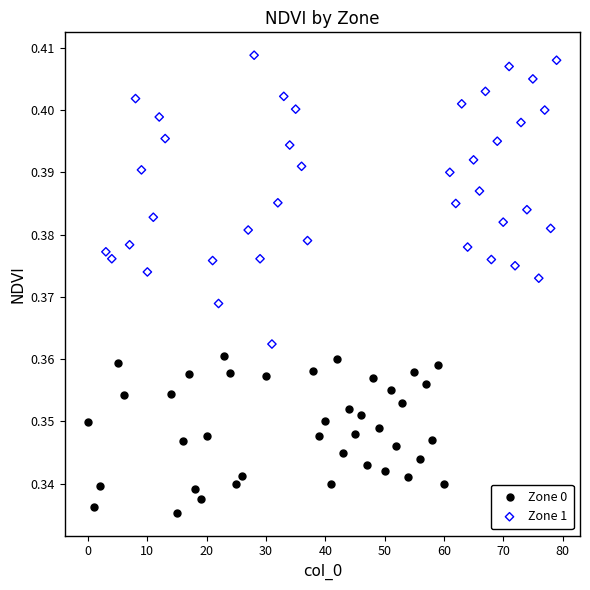

Which series reaches the minimum Y coordinate?

Zone 0